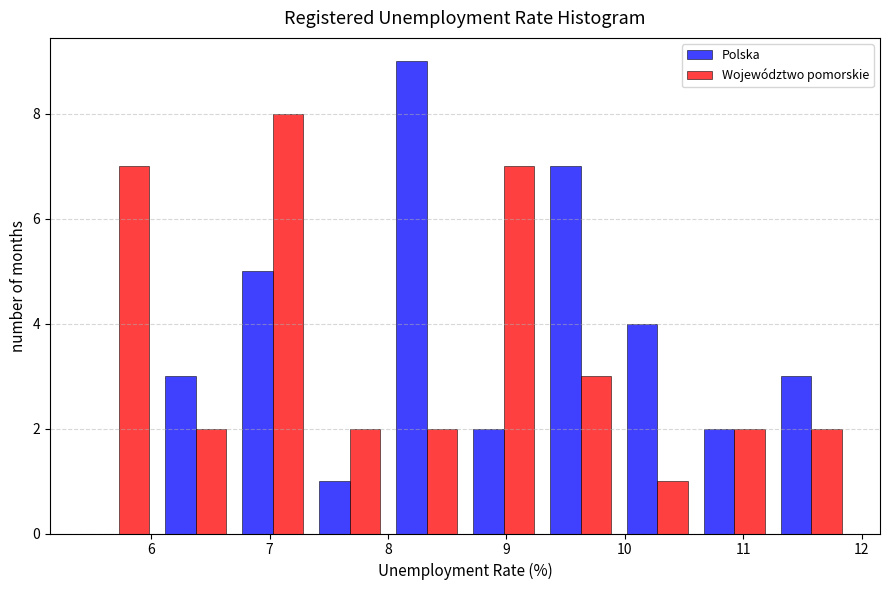

In the Polska series, which range on the x-axis has the tallest bar?

8.00 to 8.65